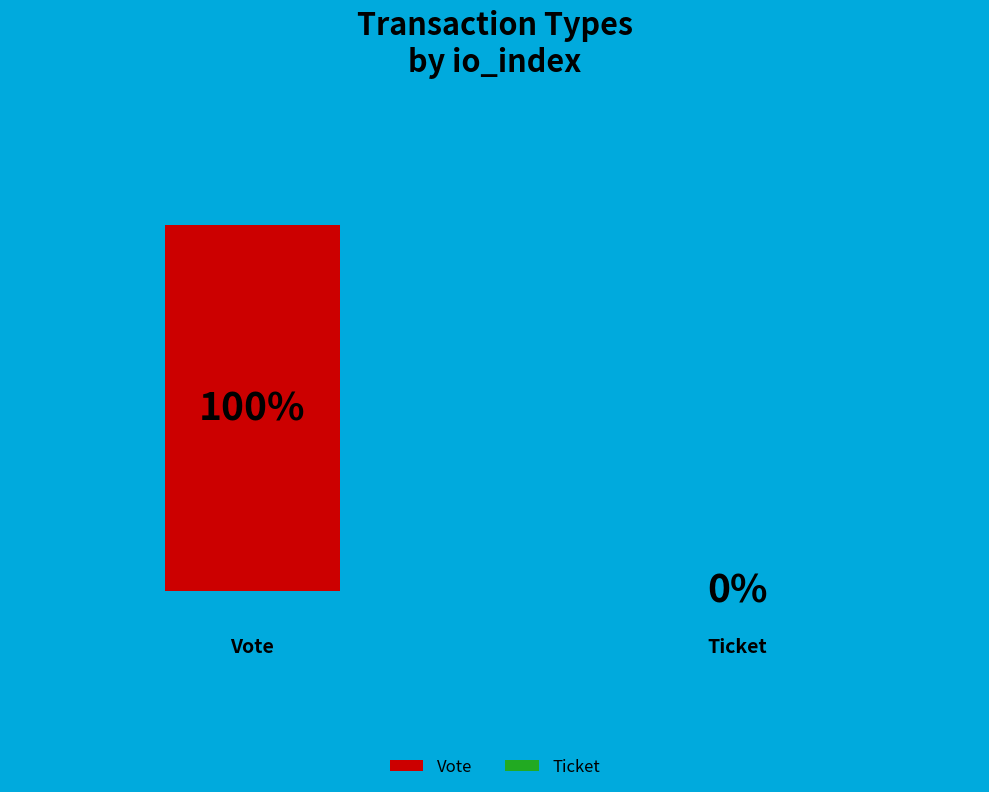

What is the total percentage of Vote and Ticket?

100.0%